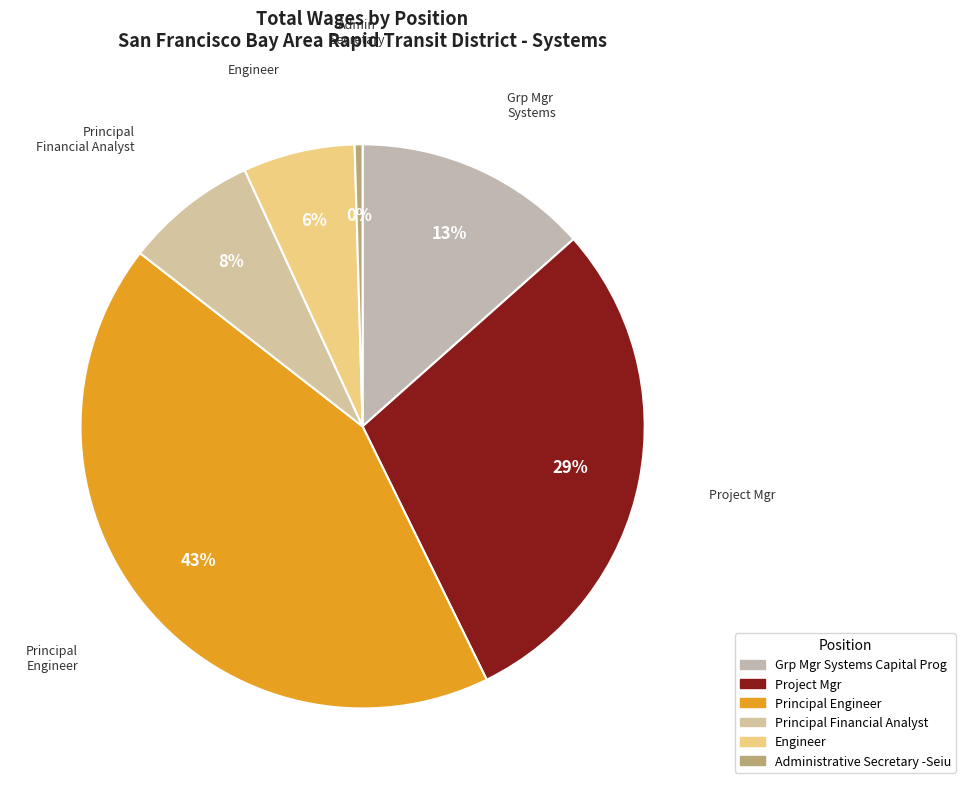

Does Project Mgr represent more than half of the total?

No